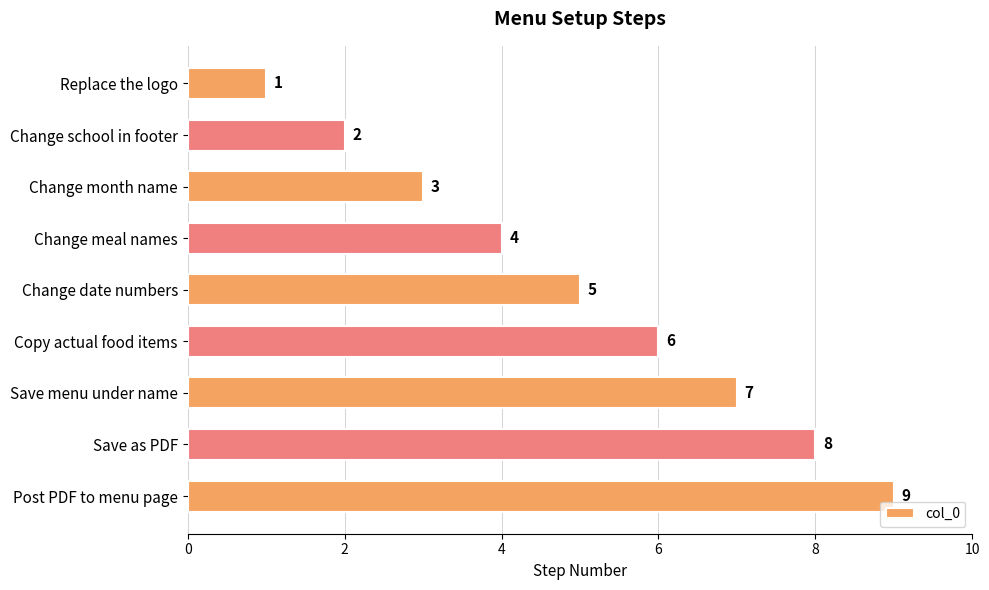

At which category does the chart reach its peak across all series?

Post PDF to menu page